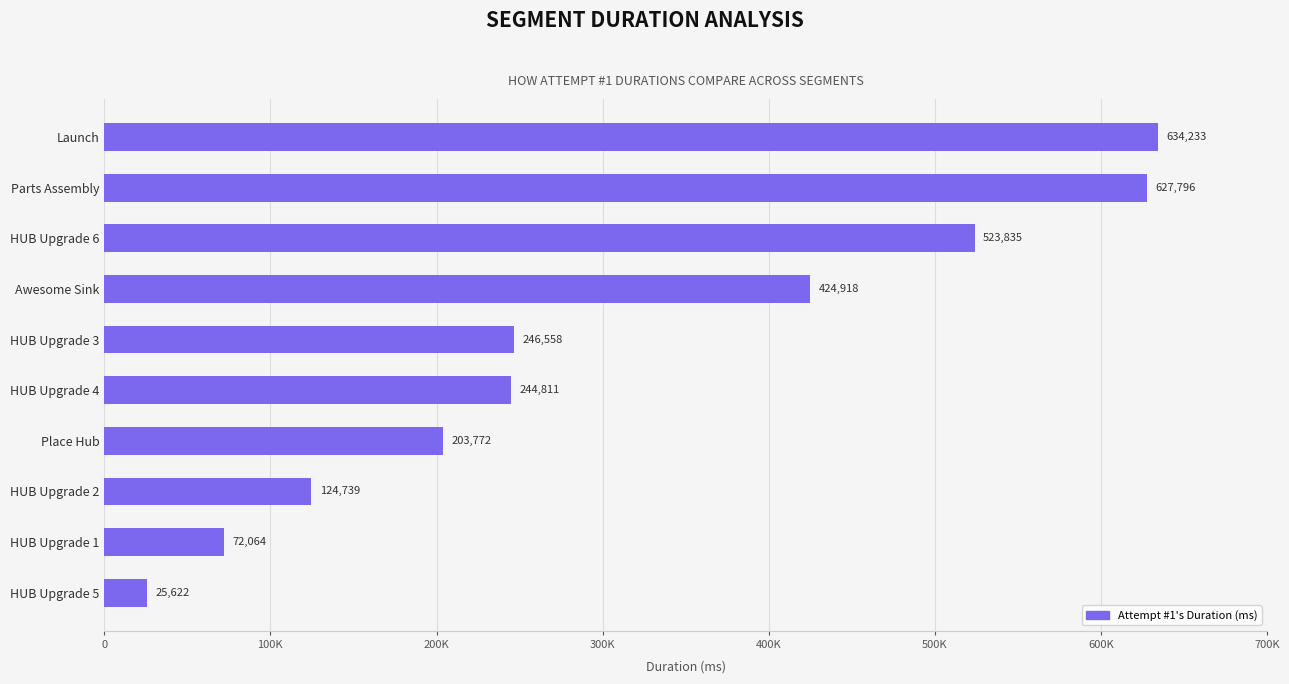

Rank the categories by value from highest to lowest.

Launch, Parts Assembly, HUB Upgrade 6, Awesome Sink, HUB Upgrade 3, HUB Upgrade 4, Place Hub, HUB Upgrade 2, HUB Upgrade 1, HUB Upgrade 5